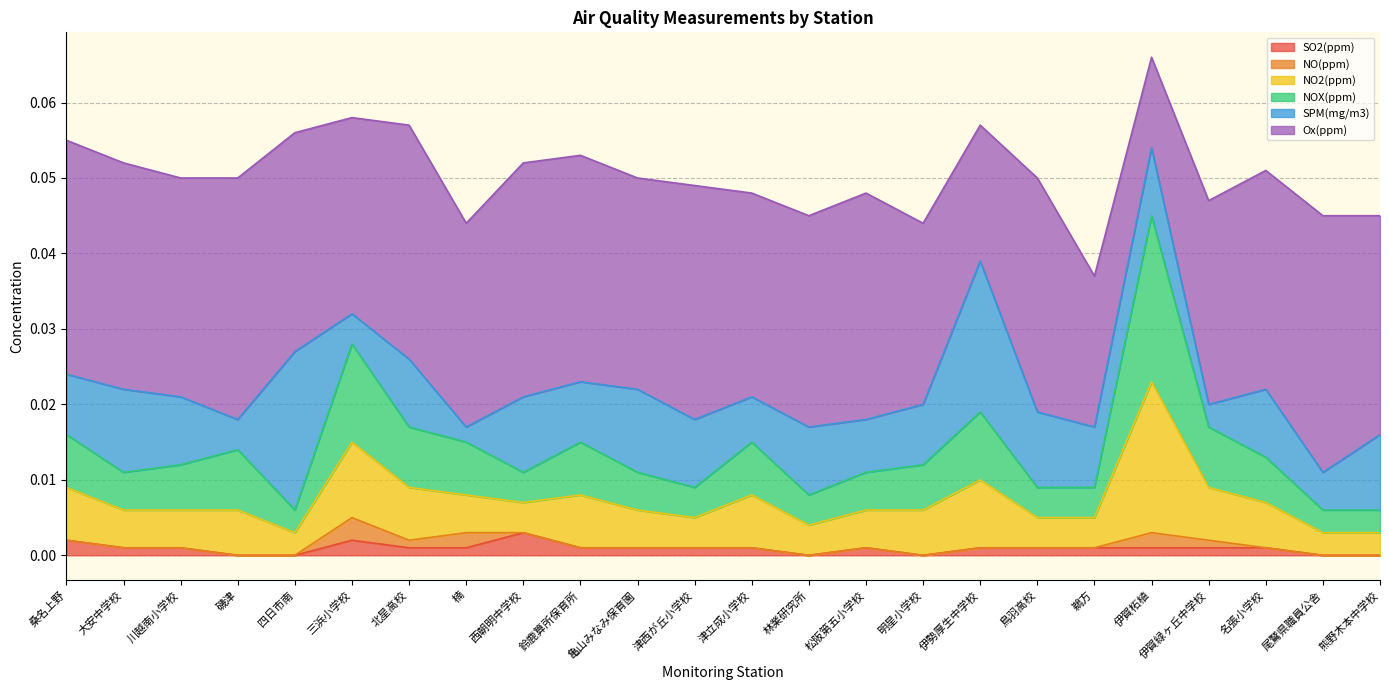

Reading left to right, transcribe all the data shown in this chart.

SO2(ppm): 0.0	0.0	0.0	0.0	0.0	0.0	0.0	0.0	0.0	0.0	0.0	0.0	0.0	0.0	0.0	0.0	0.0	0.0	0.0	0.0	0.0	0.0	0.0	0.0
NO(ppm): 0.0	0.0	0.0	0.0	0.0	0.0	0.0	0.0	0.0	0.0	0.0	0.0	0.0	0.0	0.0	0.0	0.0	0.0	0.0	0.0	0.0	0.0	0.0	0.0
NO2(ppm): 0.0	0.0	0.0	0.0	0.0	0.0	0.0	0.0	0.0	0.0	0.0	0.0	0.0	0.0	0.0	0.0	0.0	0.0	0.0	0.0	0.0	0.0	0.0	0.0
NOX(ppm): 0.0	0.0	0.0	0.0	0.0	0.0	0.0	0.0	0.0	0.0	0.0	0.0	0.0	0.0	0.0	0.0	0.0	0.0	0.0	0.0	0.0	0.0	0.0	0.0
SPM(mg/m3): 0.0	0.0	0.0	0.0	0.0	0.0	0.0	0.0	0.0	0.0	0.0	0.0	0.0	0.0	0.0	0.0	0.0	0.0	0.0	0.0	0.0	0.0	0.0	0.0
Ox(ppm): 0.0	0.0	0.0	0.0	0.0	0.0	0.0	0.0	0.0	0.0	0.0	0.0	0.0	0.0	0.0	0.0	0.0	0.0	0.0	0.0	0.0	0.0	0.0	0.0